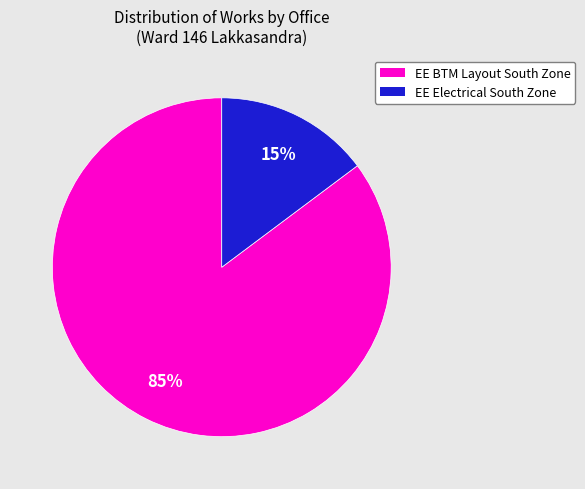

Which category has the smallest portion of the pie?

EE Electrical South Zone